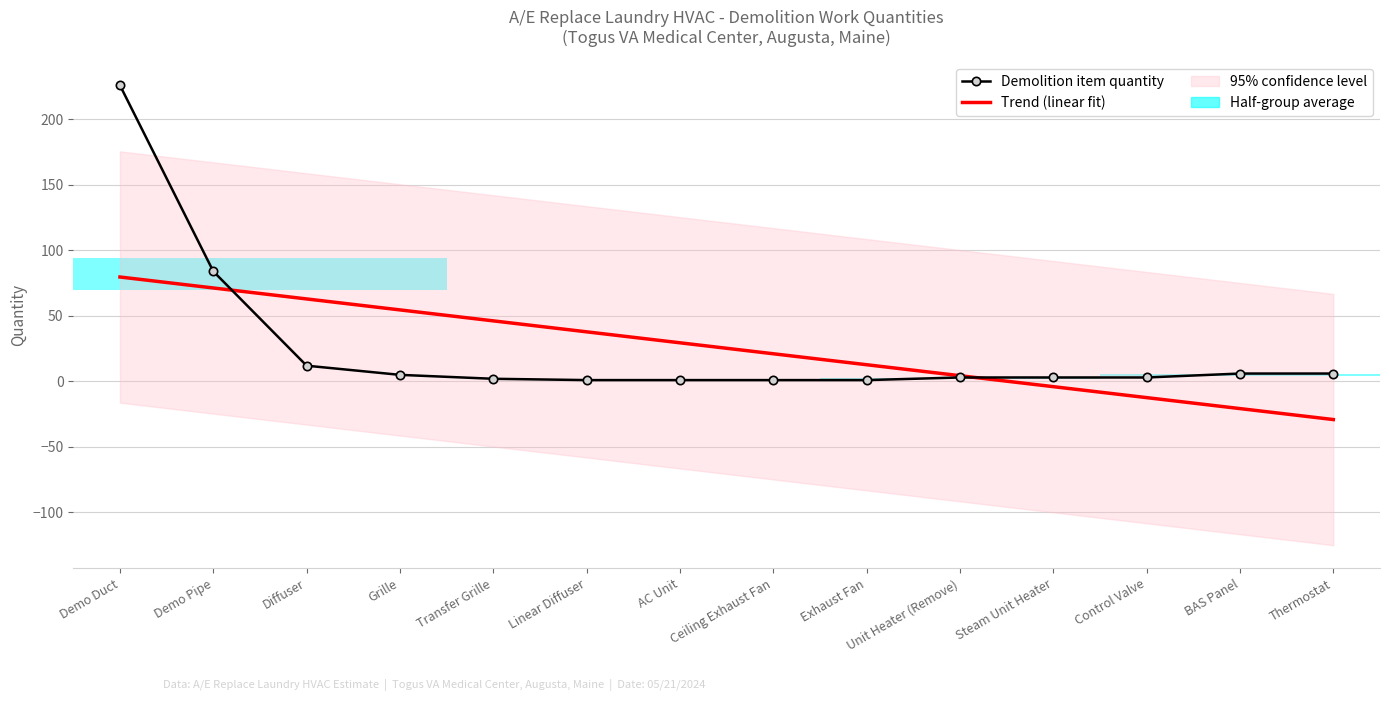

At which label does Trend (linear fit) reach its peak?

Demo Duct